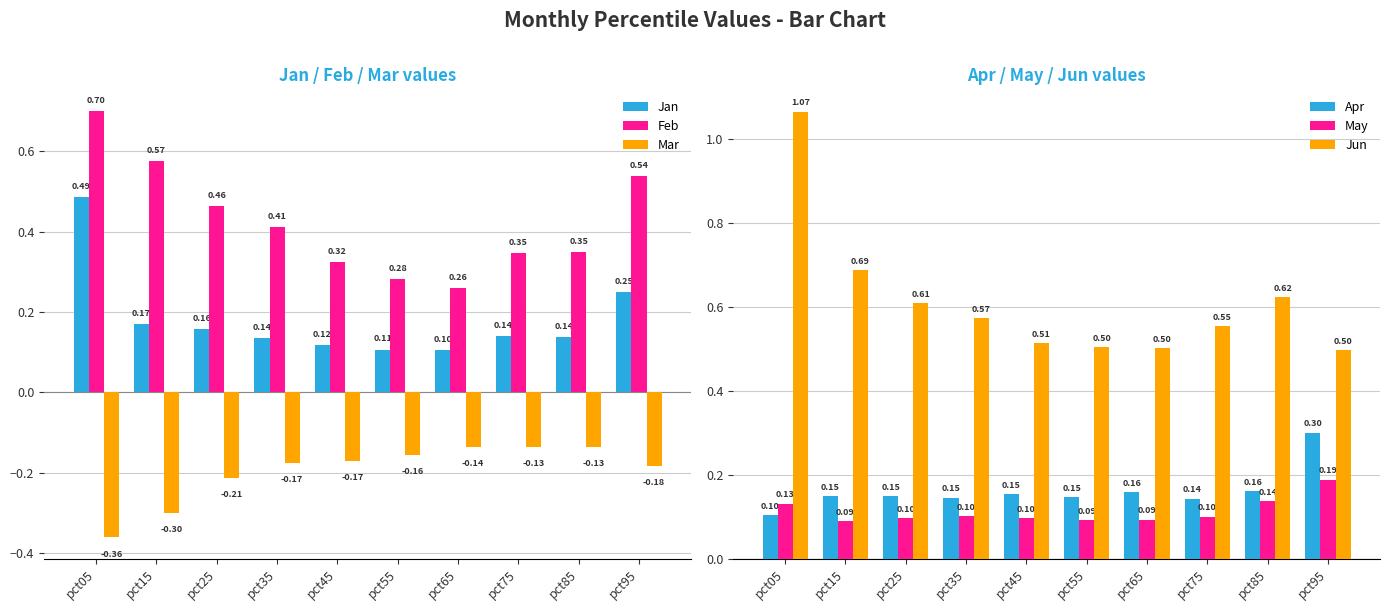

Rank the categories by Jun value from highest to lowest.

pct05, pct15, pct85, pct25, pct35, pct75, pct45, pct55, pct65, pct95